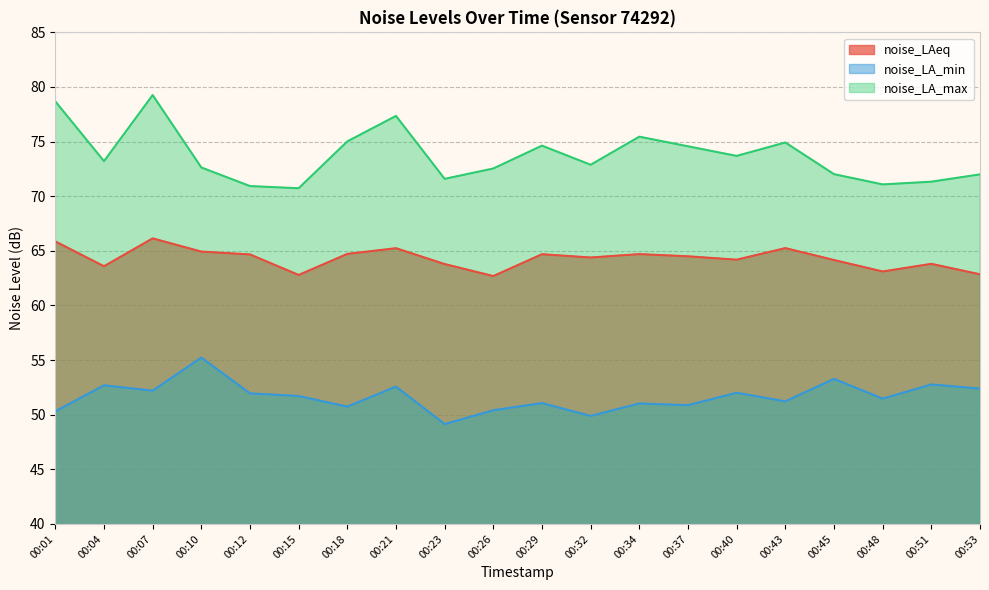

List the labels in order of noise_LA_max value, largest first.

00:07, 00:01, 00:21, 00:34, 00:18, 00:43, 00:29, 00:37, 00:40, 00:04, 00:32, 00:10, 00:26, 00:45, 00:53, 00:23, 00:51, 00:48, 00:12, 00:15